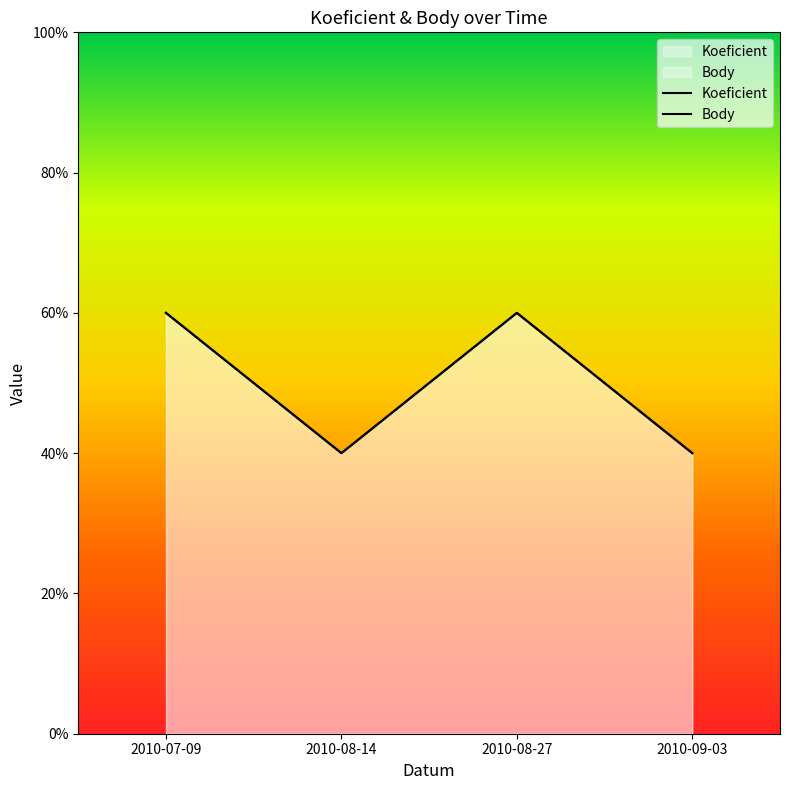

At which label is Koeficient closest to 5?

2010-07-09